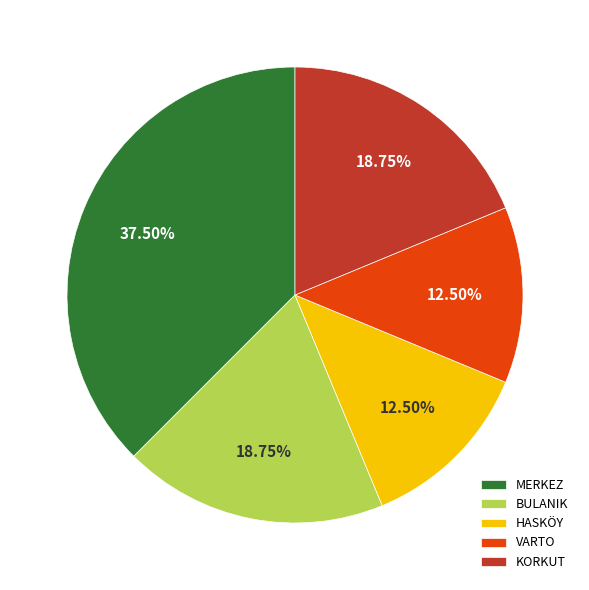

Which category has the biggest portion of the pie?

MERKEZ